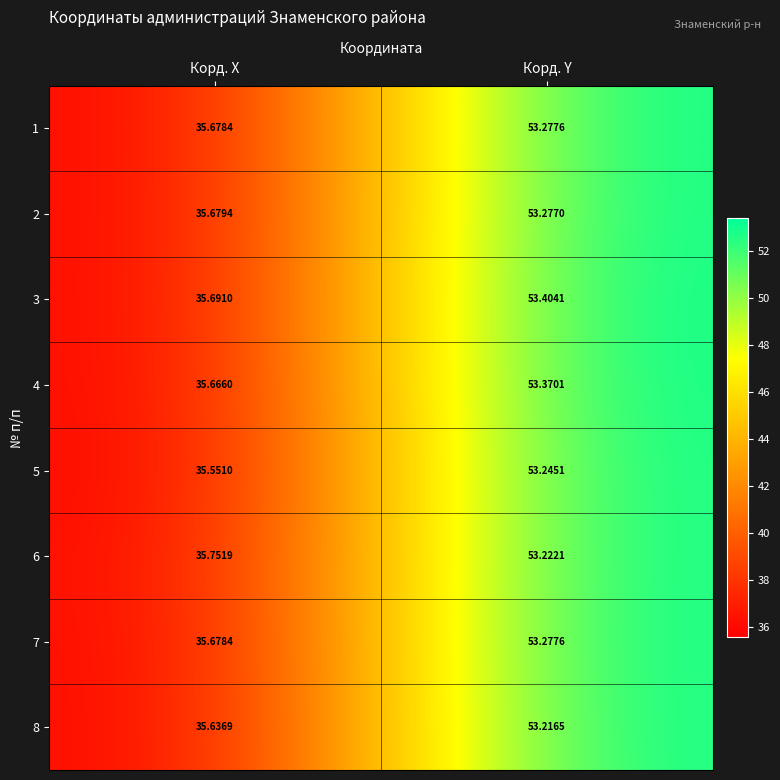

At which category is the sum across all series the highest?

Корд. Y